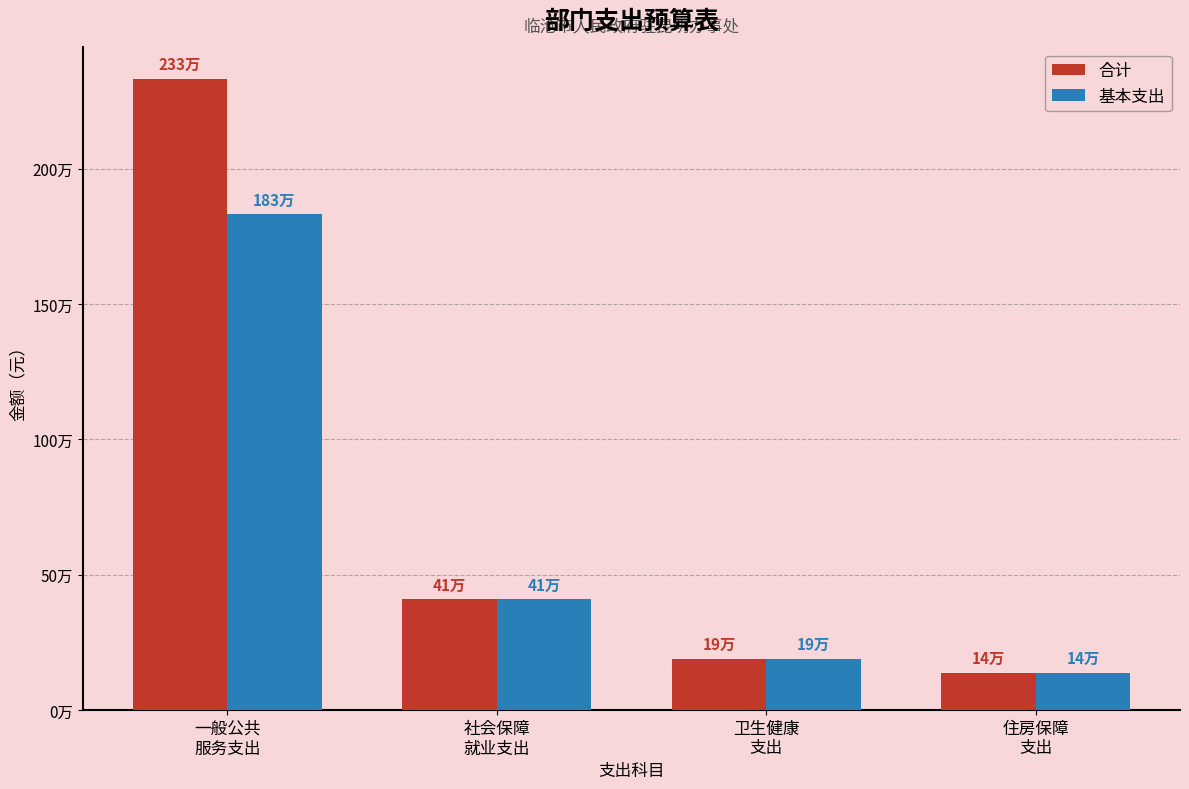

What are all the series names shown in the legend?

合计, 基本支出